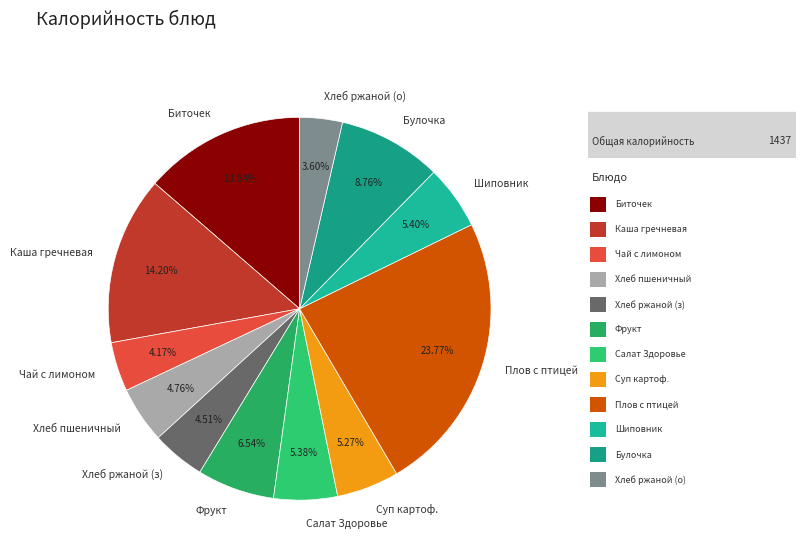

Which has a higher value, Салат Здоровье or Чай с лимоном?

Салат Здоровье